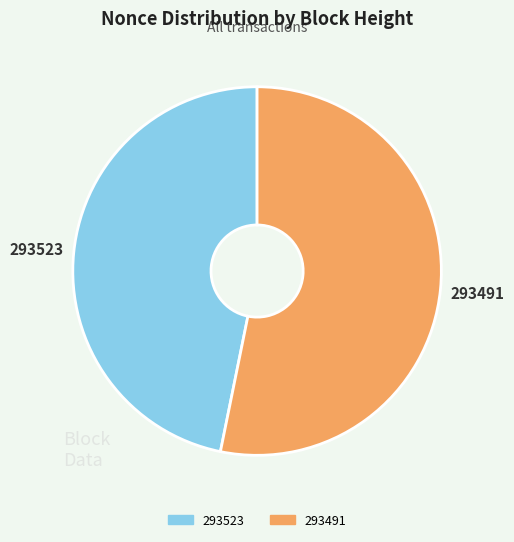

Which slice is the smallest?

293523